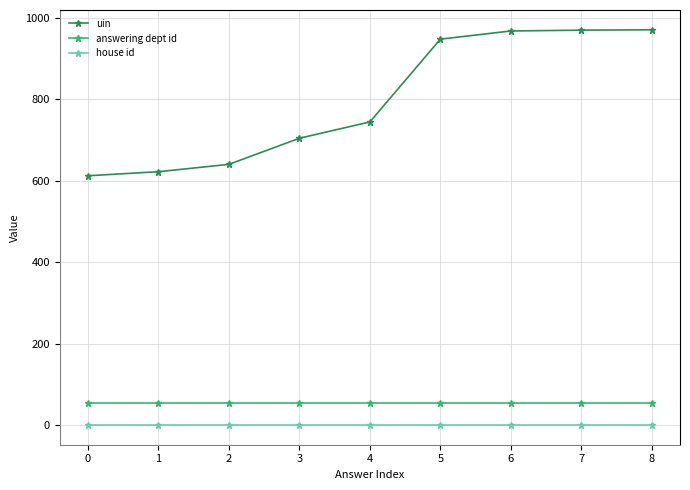

Rank the series by their maximum value, from highest to lowest.

uin, answering dept id, house id